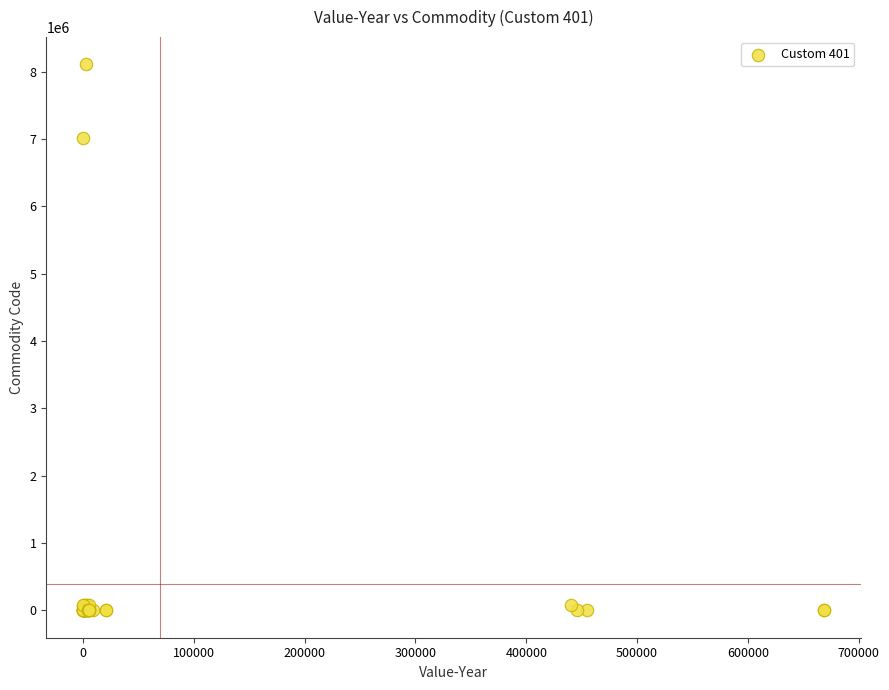

What Y value in the scatter plot is closest to 4055053?

7010503